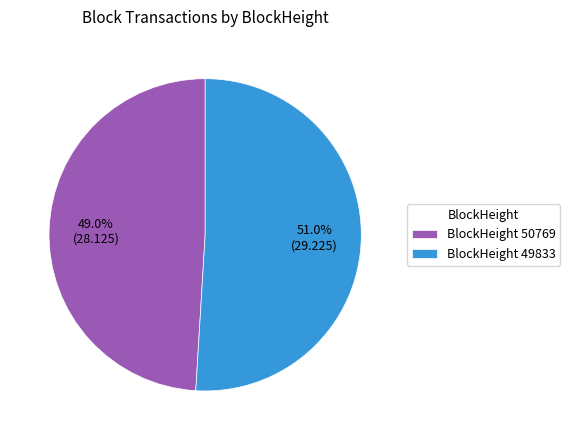

To the nearest percent, what is the difference between the largest and smallest slice percentages?

2%